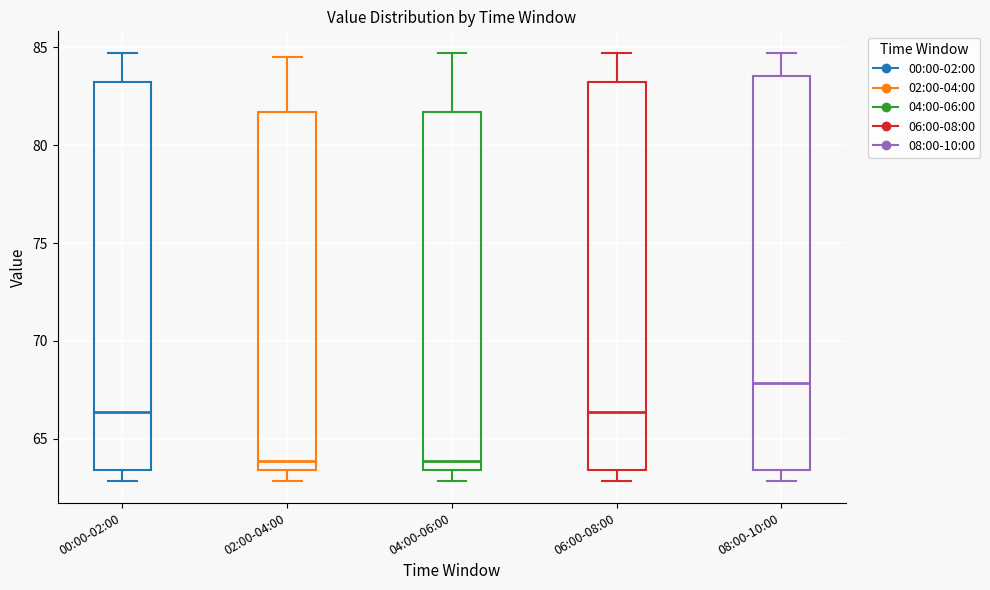

Where does the median line of the box for 02:00-04:00 sit on the y-axis? The values are not printed on the chart, so give them approximately, as read against the axis.

64.0